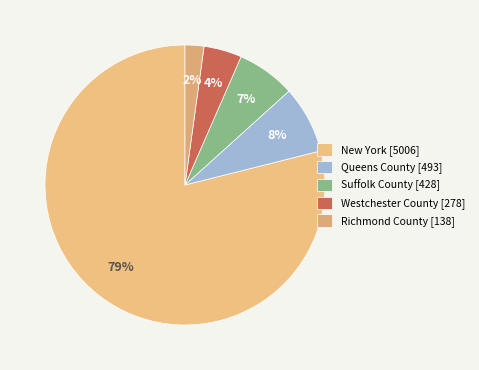

How many segments does this pie chart have?

5